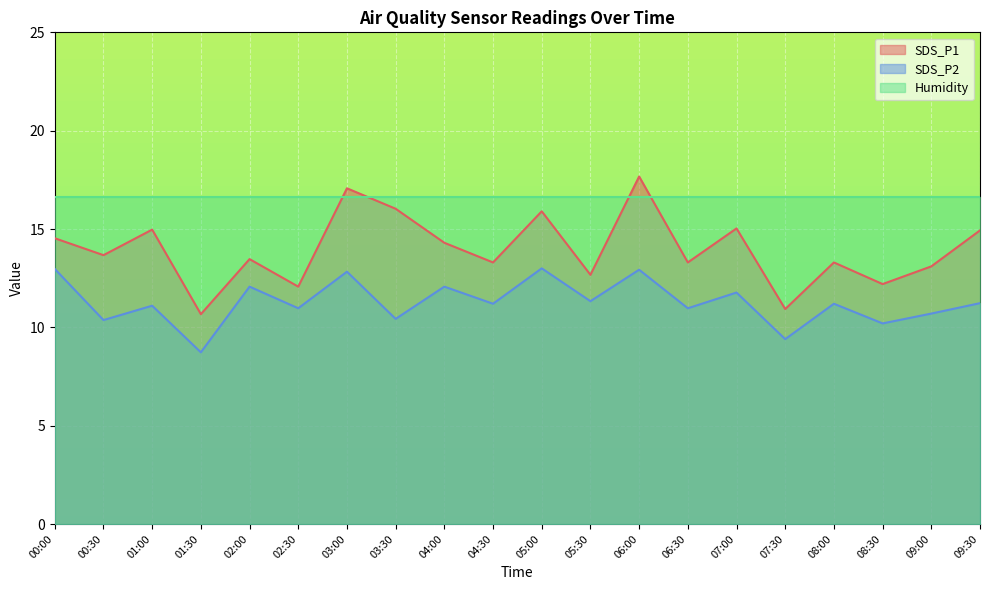

Which series has the largest total across all categories?

Humidity